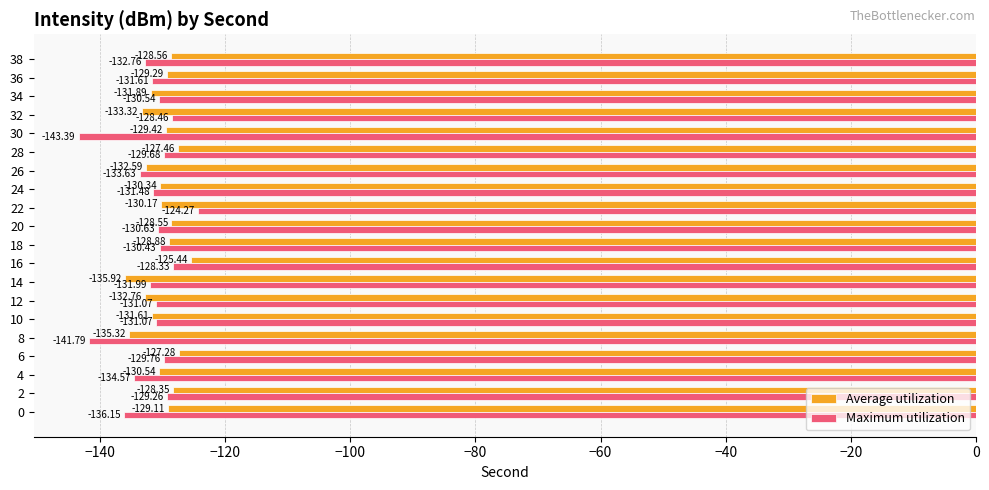

What is the average value of the Average utilization series?

-130.3